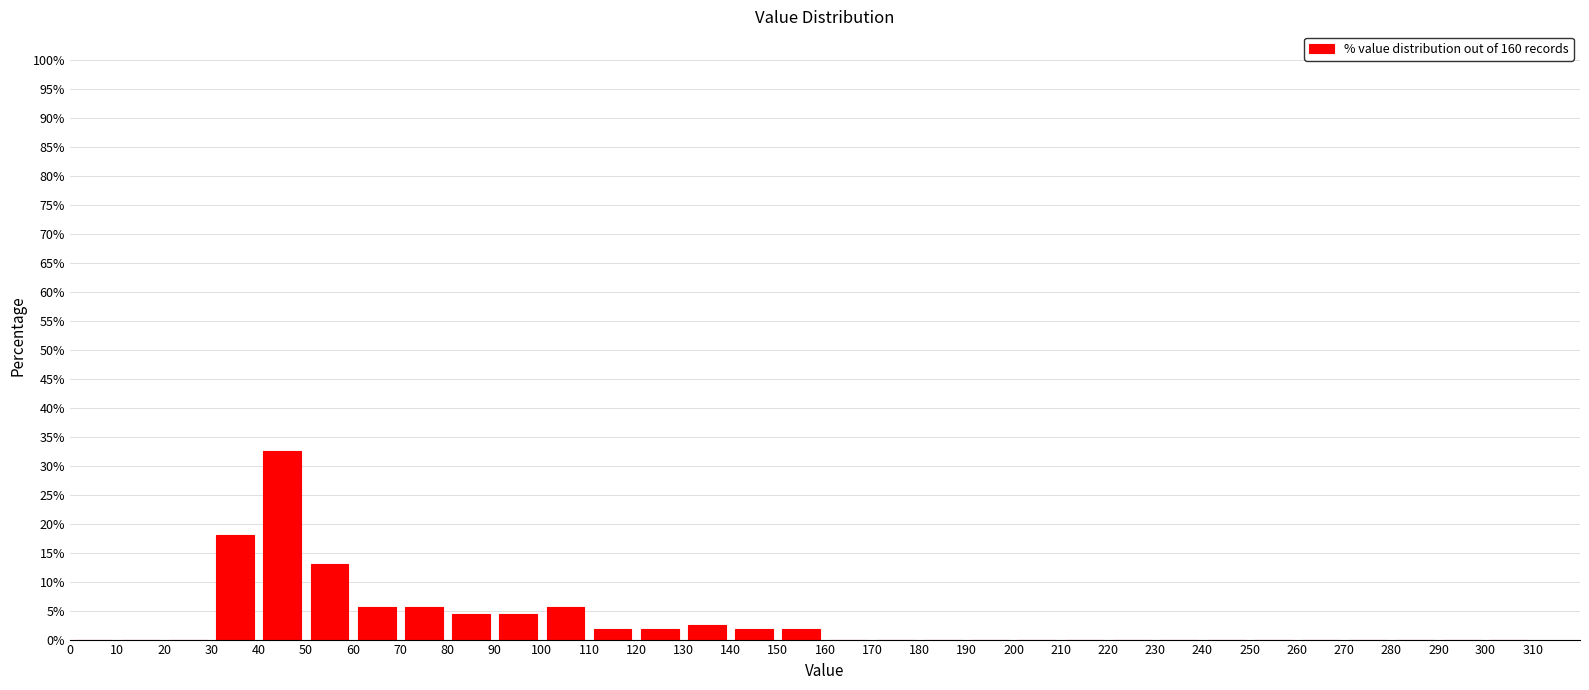

How tall is the bar that spans 120 to 130 on the x-axis? The values are not printed on the chart, so give them approximately, as read against the axis.

2.0